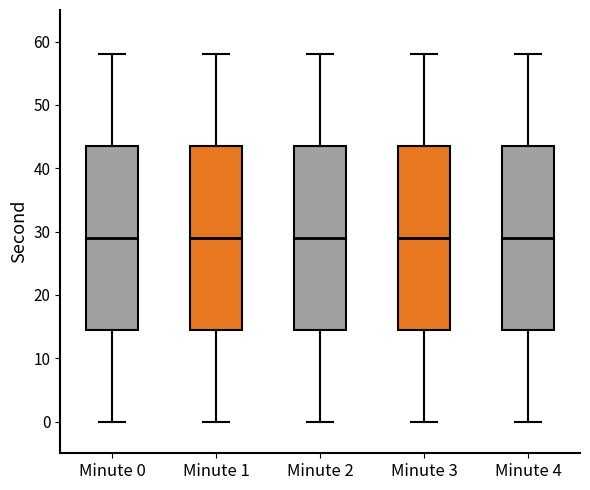

Where is the upper edge of the box for Minute 1 on the y-axis? The values are not printed on the chart, so give them approximately, as read against the axis.

44